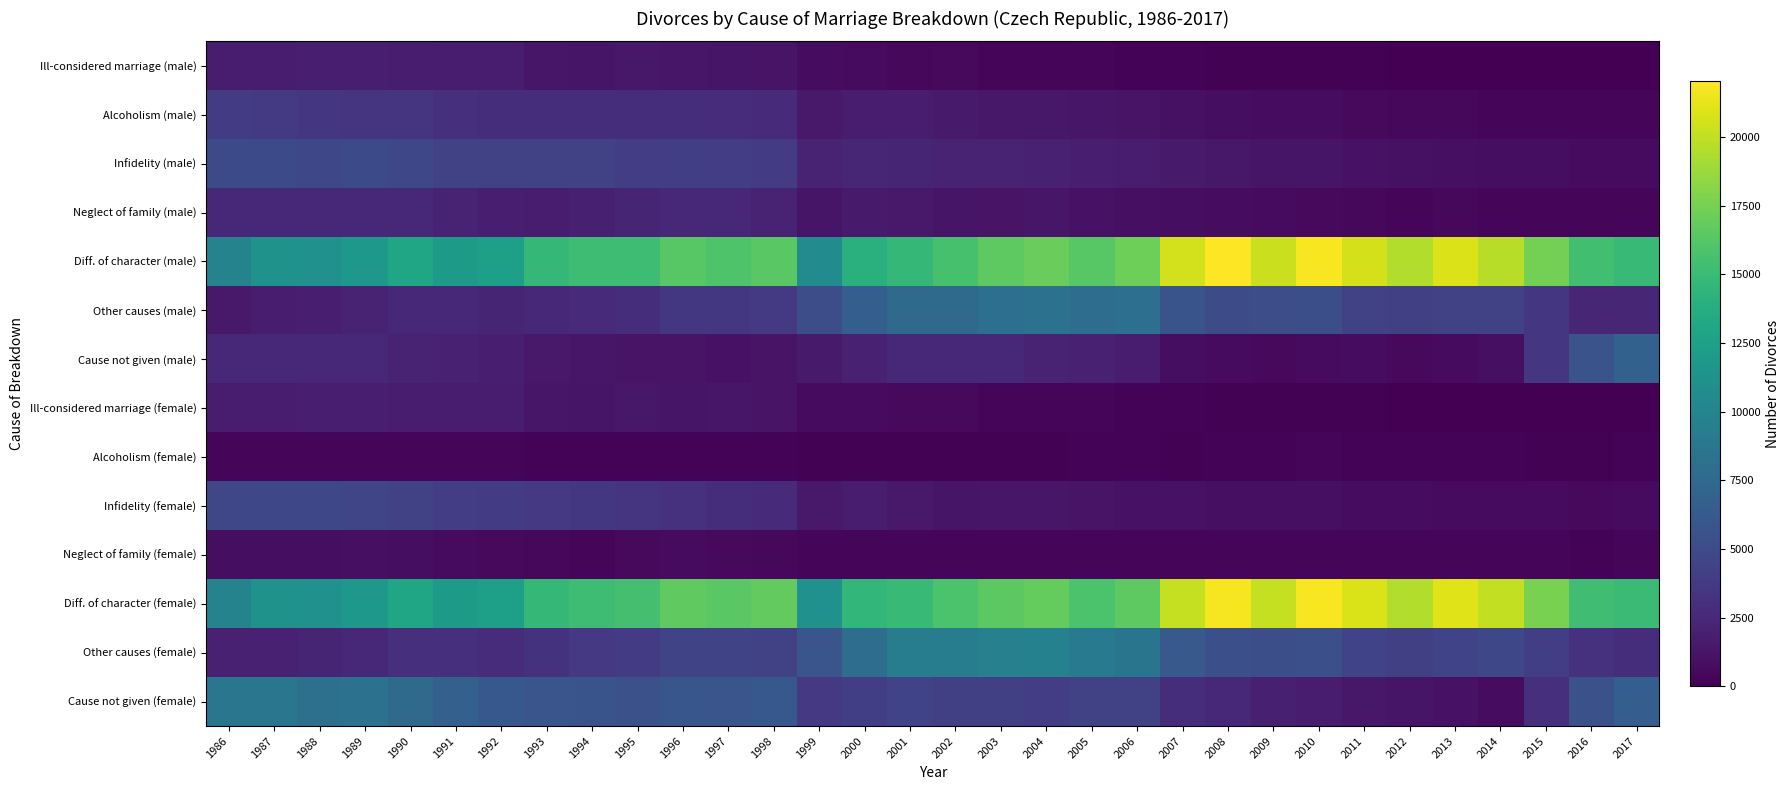

Rank the series by their maximum value, from lowest to highest.

Alcoholism (female), Neglect of family (female), Ill-considered marriage (male), Ill-considered marriage (female), Neglect of family (male), Alcoholism (male), Infidelity (female), Infidelity (male), Cause not given (male), Other causes (male), Cause not given (female), Other causes (female), Diff. of character (female), Diff. of character (male)